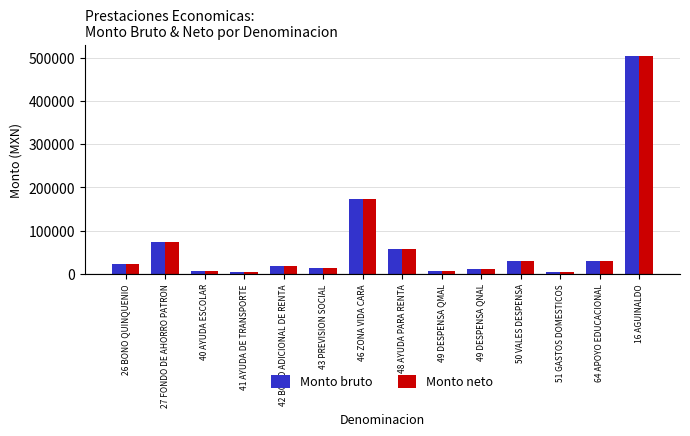

What is the total value across all series at 43 PREVISION SOCIAL?

27709.7